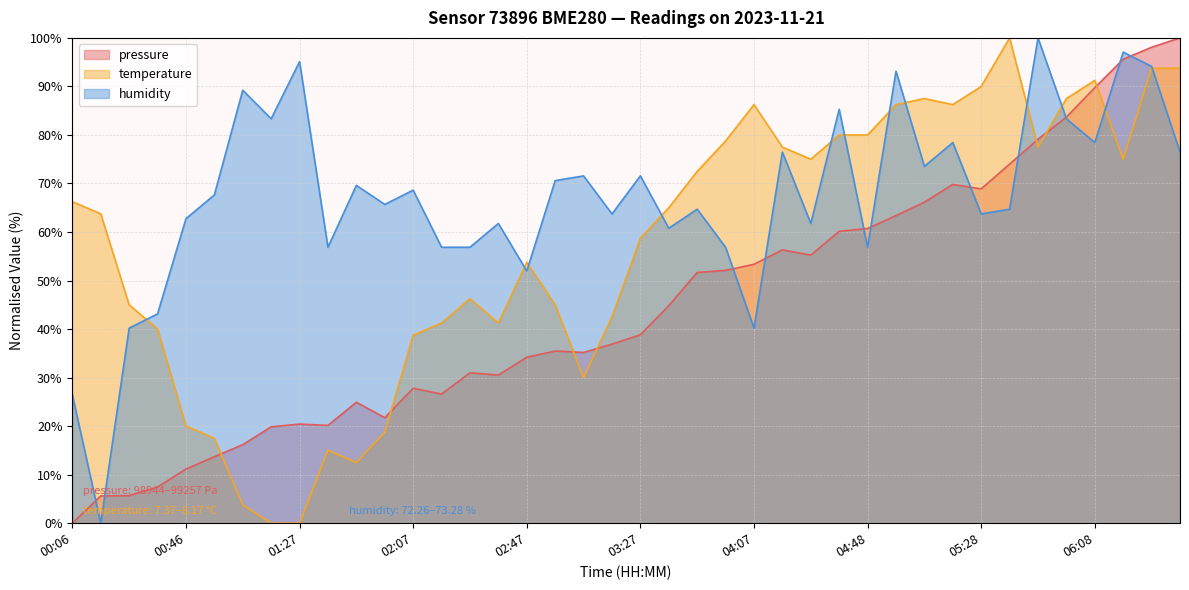

Where is humidity nearest to the value 50?

02:47